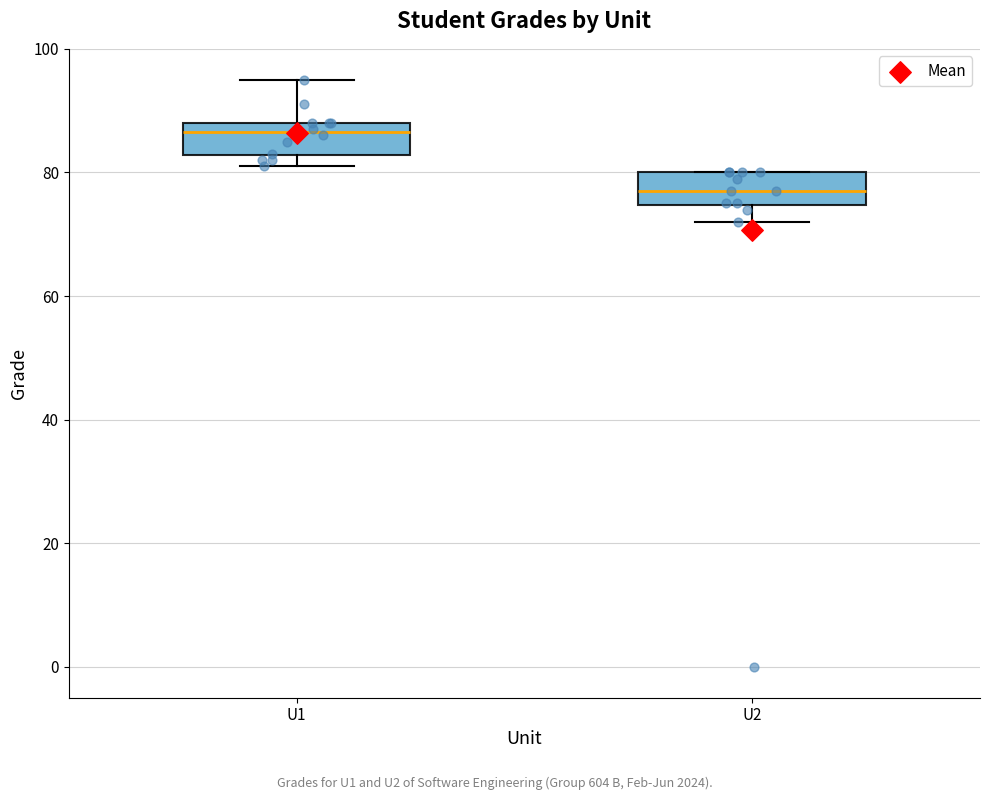

Reading left to right, transcribe this box plot: for each box, give where its median line is, the range the box spans, and where its two whiskers end, as read against the y-axis. The values are not printed on the chart, so give them approximately, as read against the axis.

U1: median 86, box 82 to 88, whiskers 82 (just below the box's lower edge) to 96
U2: median 78, box 74 to 80, whiskers 72 to 80